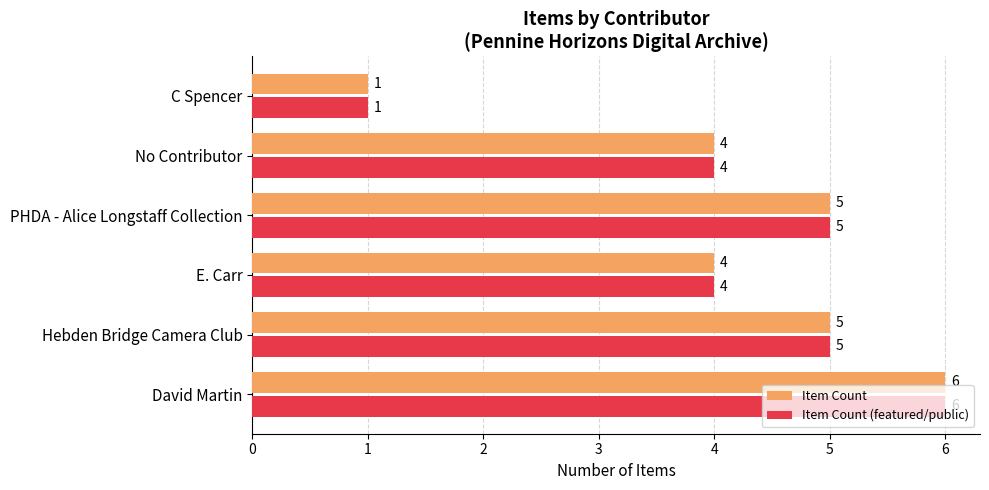

Which category has the highest value across all series?

David Martin